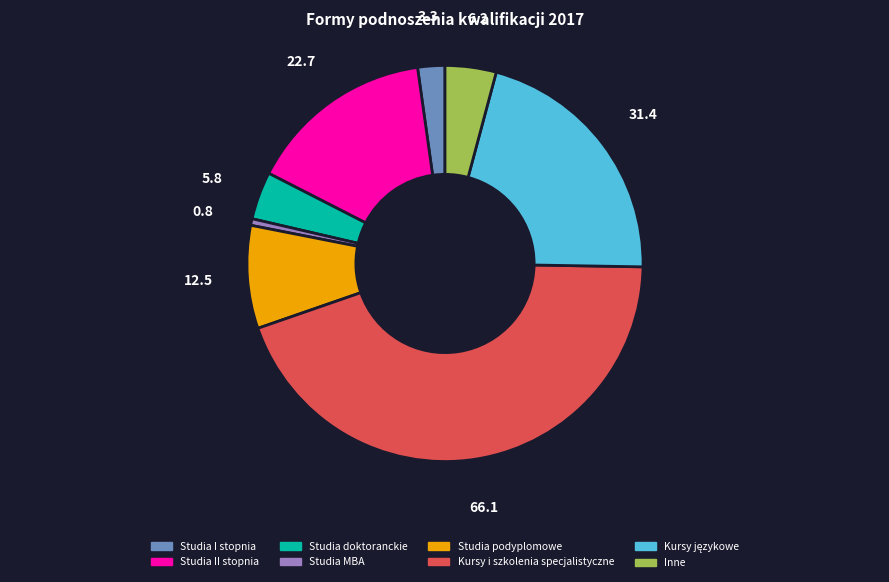

Which has a higher value, Studia II stopnia or Studia I stopnia?

Studia II stopnia